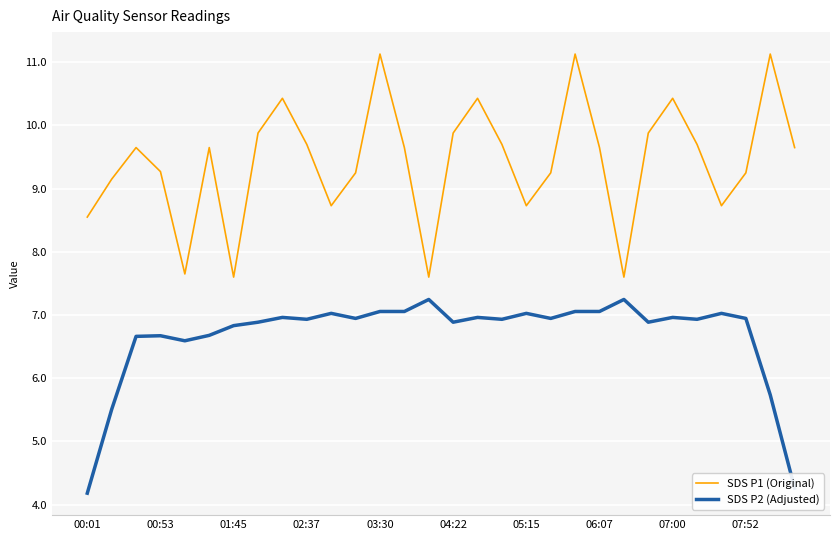

Which series has the largest total across all categories?

SDS P1 (Original)